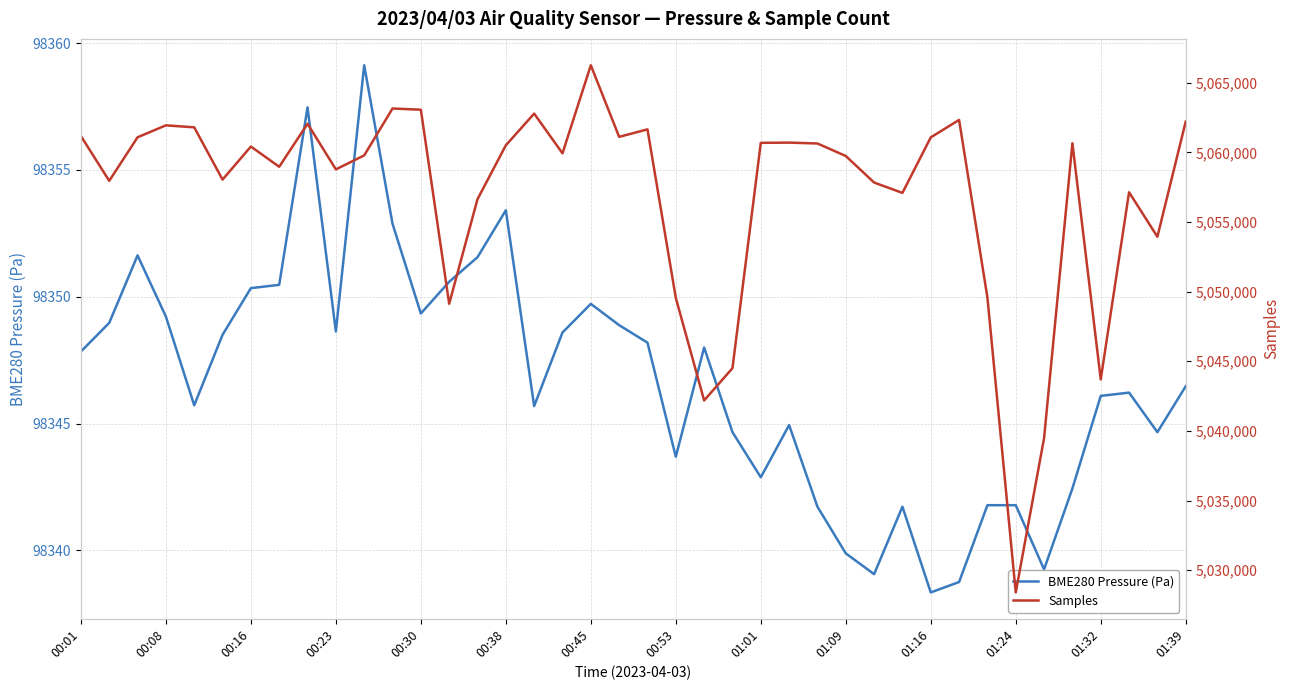

At which label does BME280 Pressure (Pa) reach its minimum?

01:16